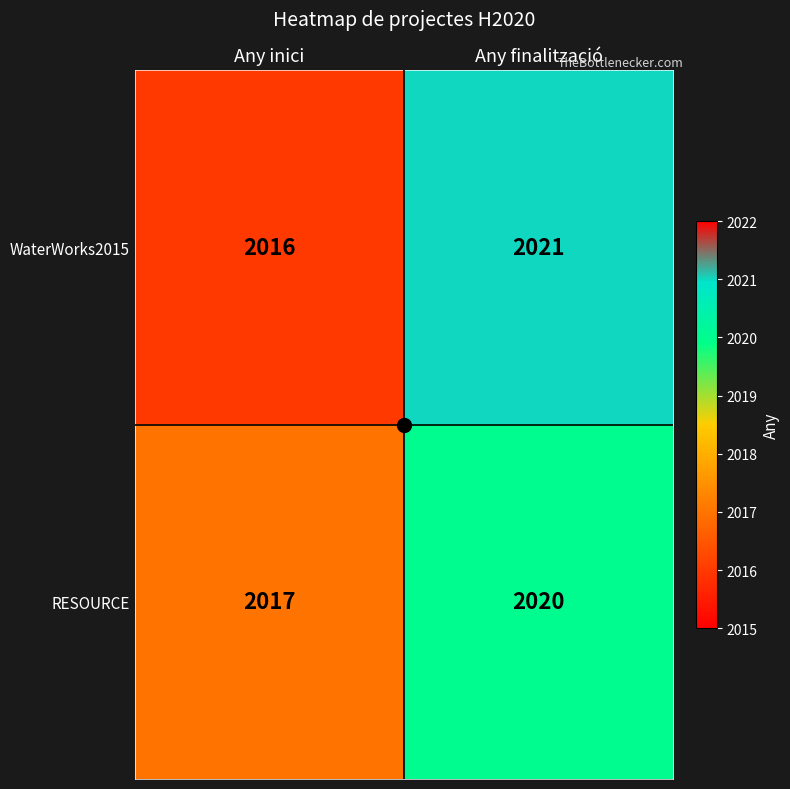

Rank the series at Any finalització from lowest to highest value.

RESOURCE, WaterWorks2015